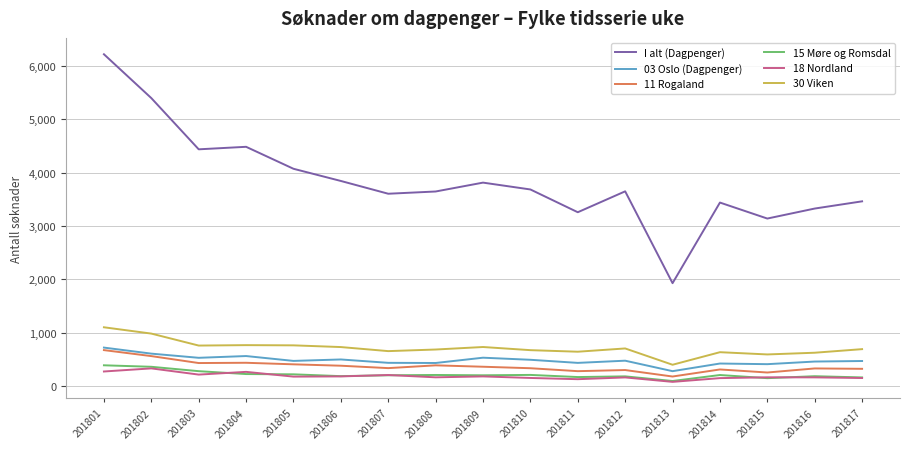

True or false: I alt (Dagpenger) and 03 Oslo (Dagpenger) intersect in this chart.

False